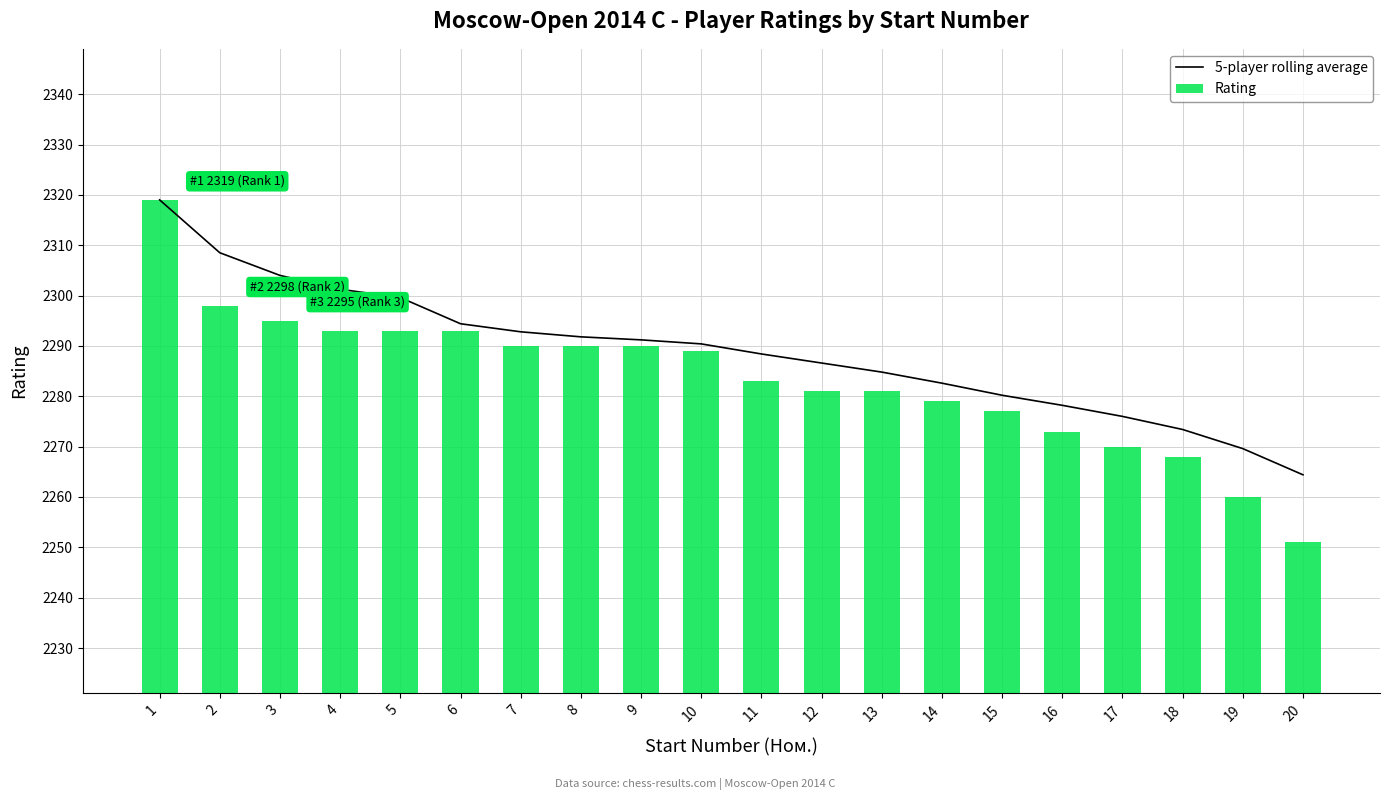

Read the Rating value at 2.

2298